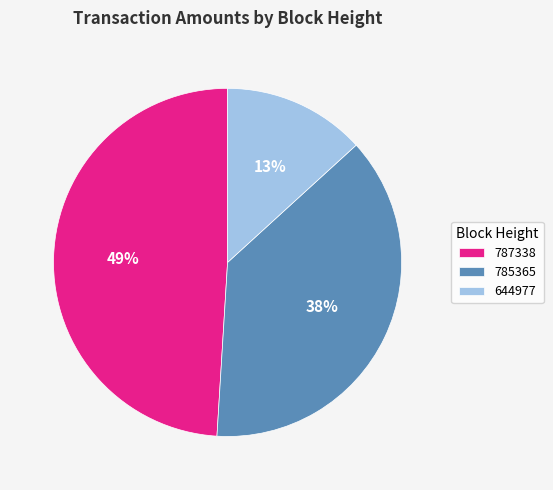

Is there a majority slice in this chart?

No